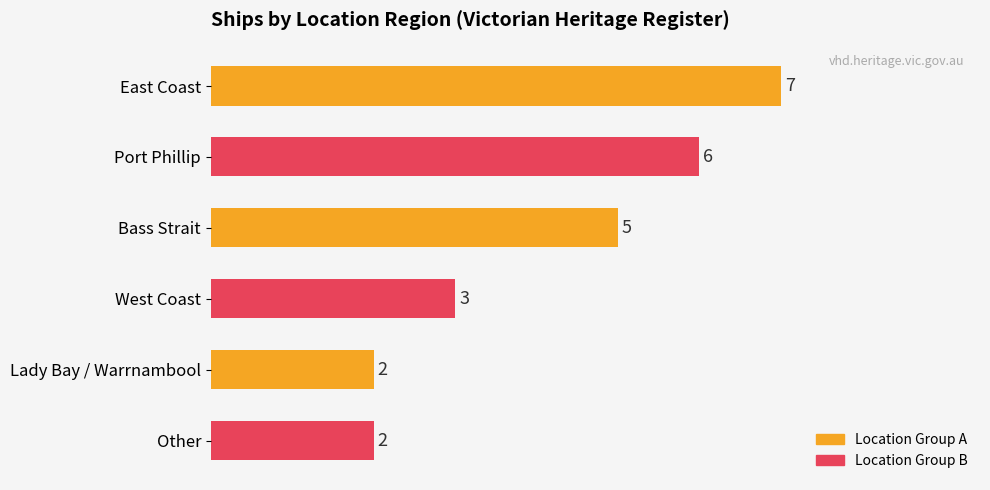

What value does the data have at Bass Strait?

5